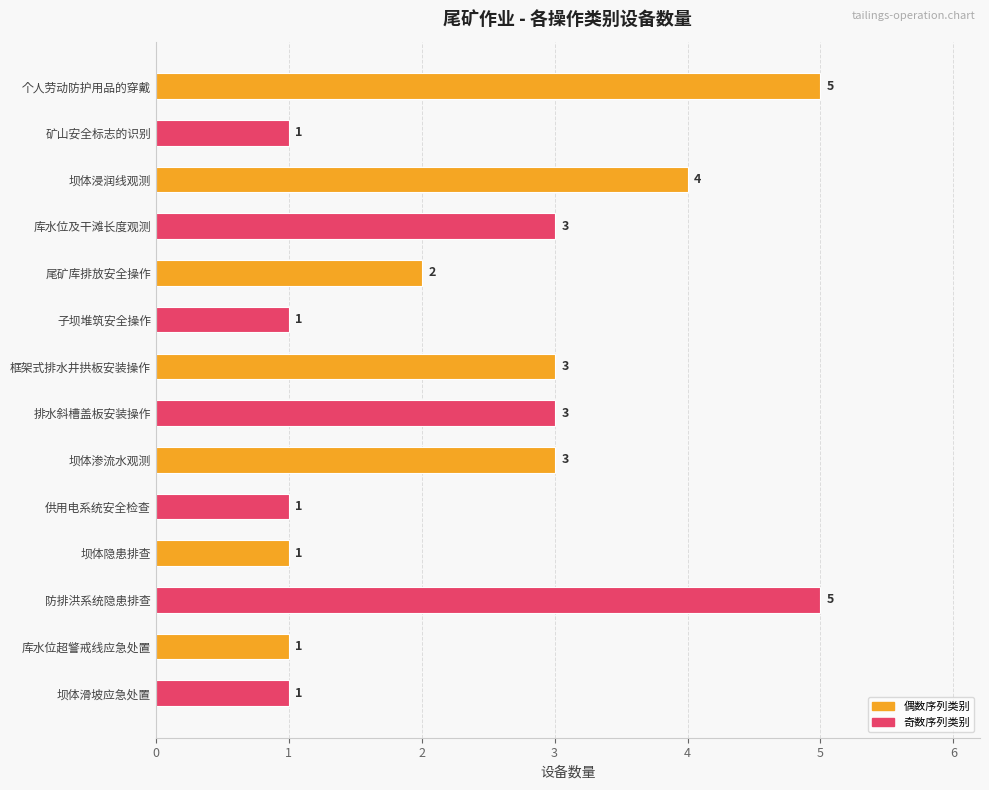

What is the sum of all values?

34